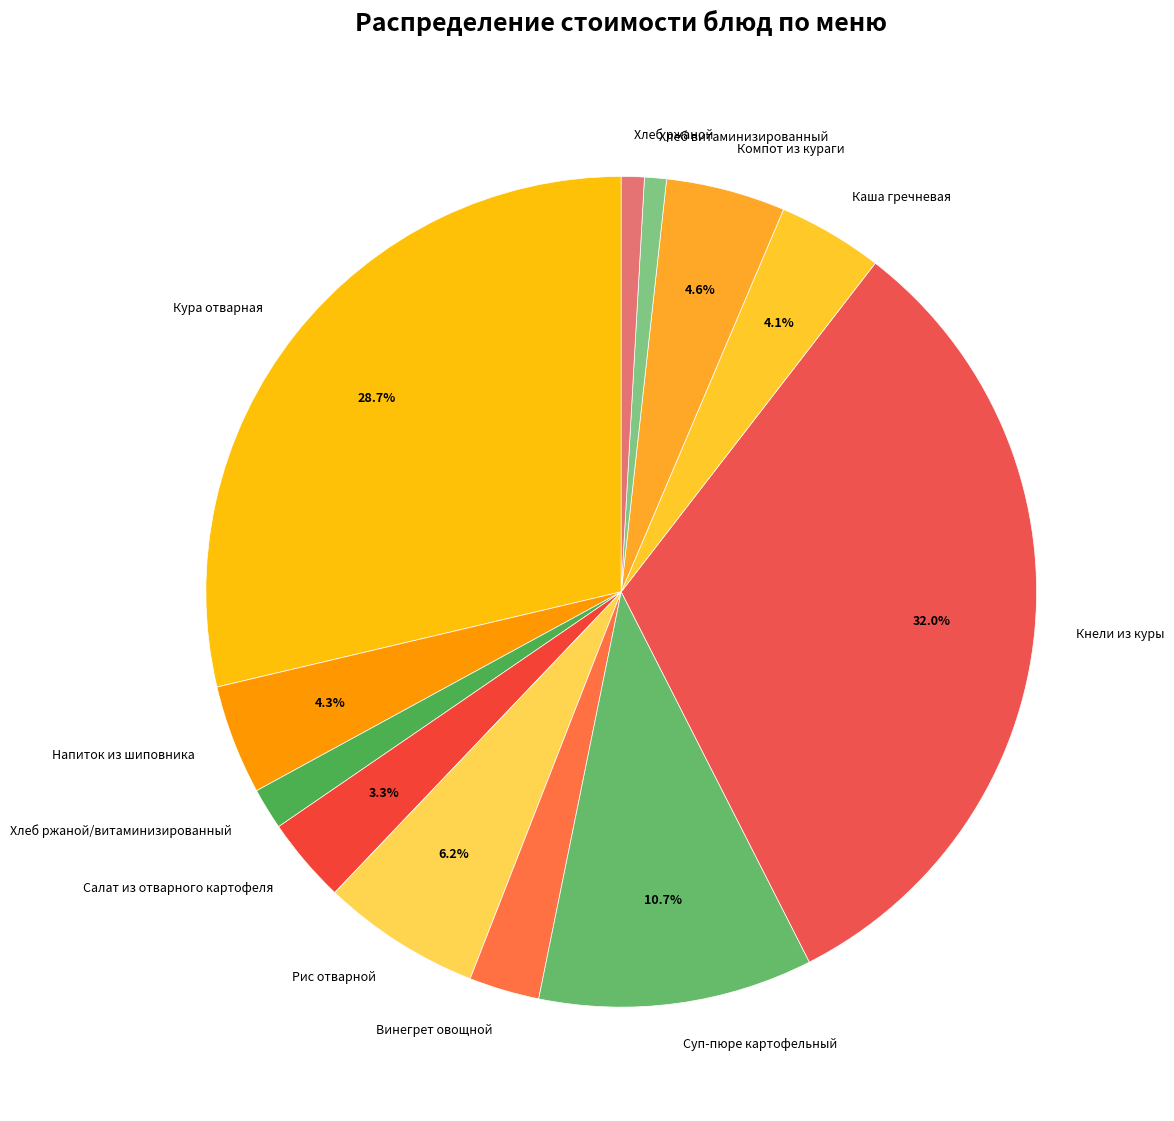

What is the largest slice in the pie chart?

Кнели из куры